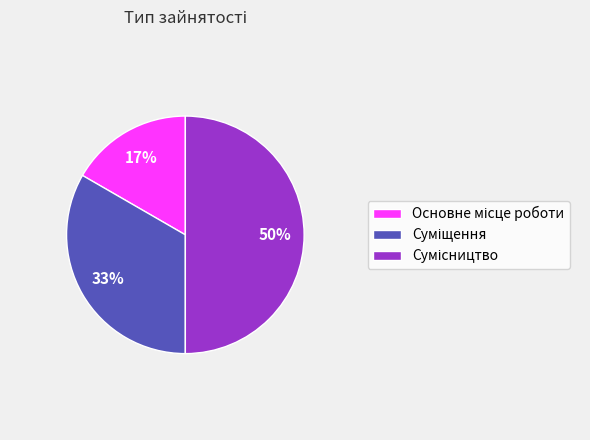

To the nearest percent, what is the difference between the largest and smallest slice percentages?

33%